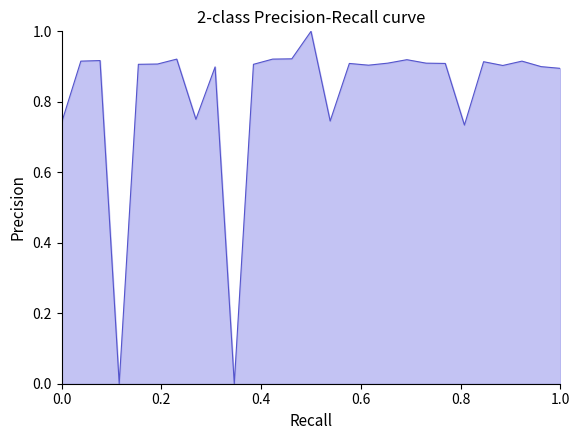

What is the difference between the maximum and minimum values?

1.0